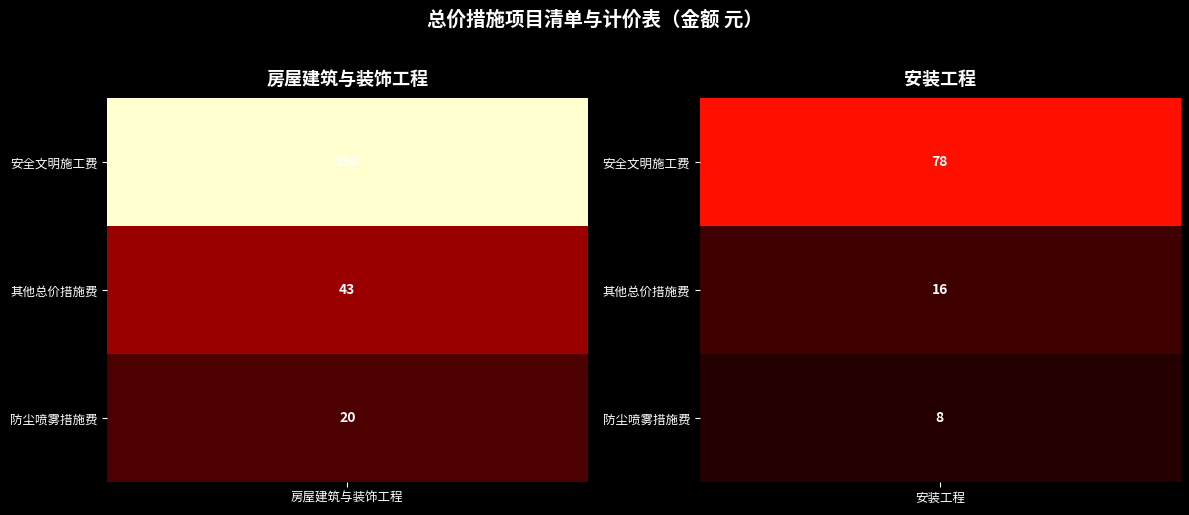

What is the difference between the highest and lowest values at 安装工程?

70